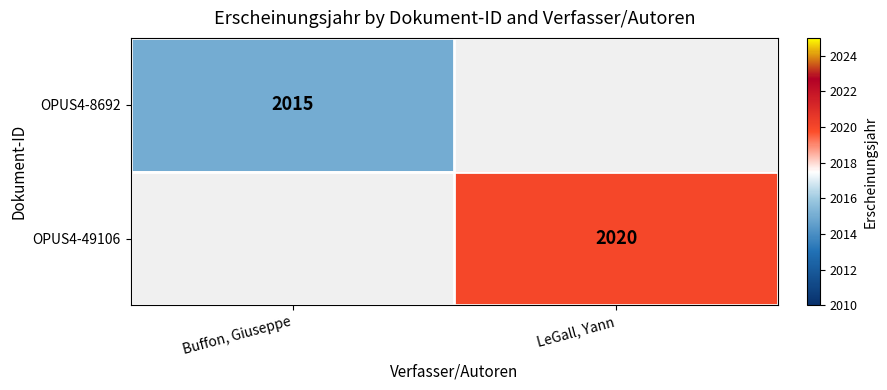

The value of OPUS4-49106 at LeGall, Yann is 895. True or false?

False